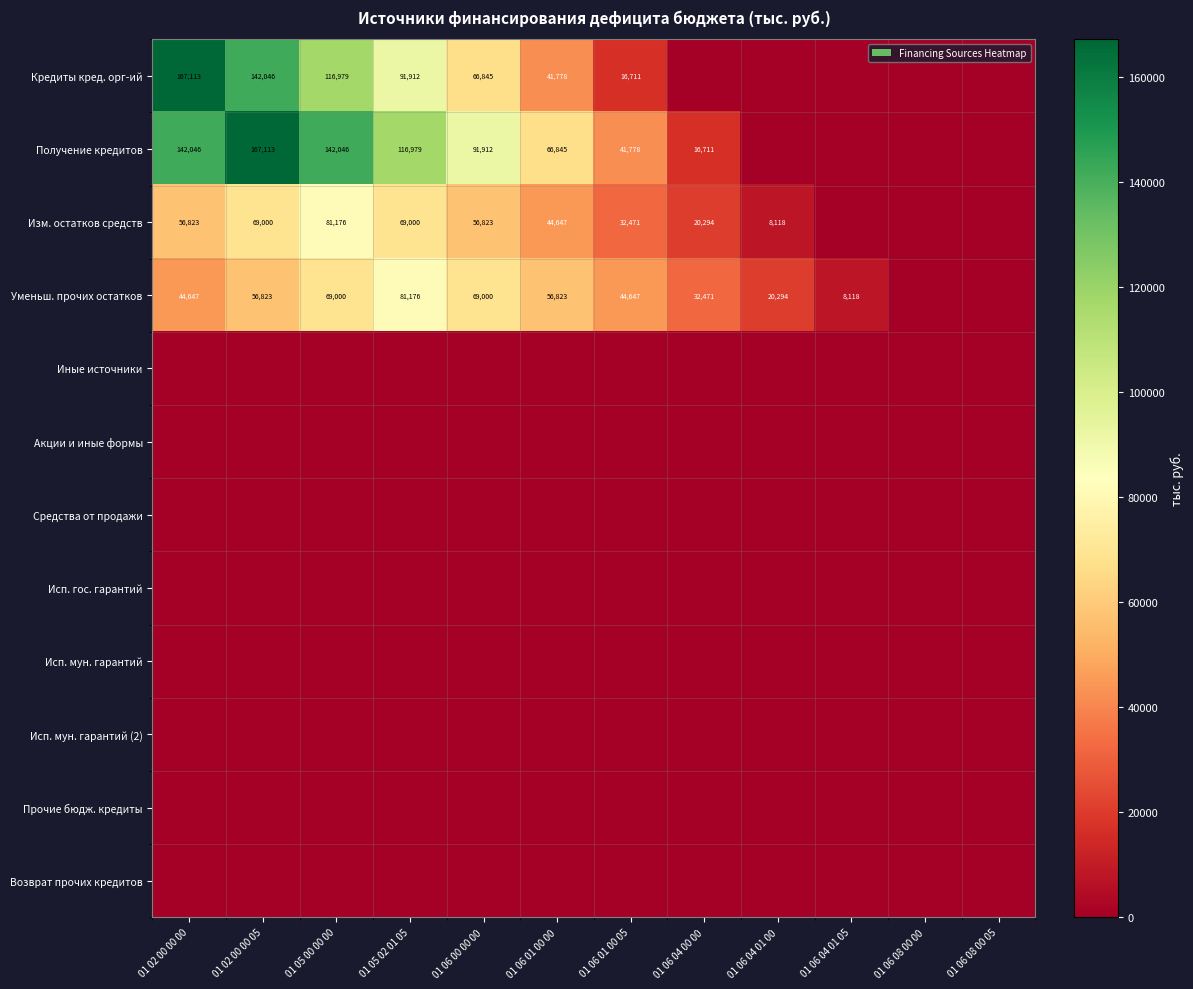

True or false: Уменьш. прочих остатков has a value of 69000 at 01 05 00 00 00.

True